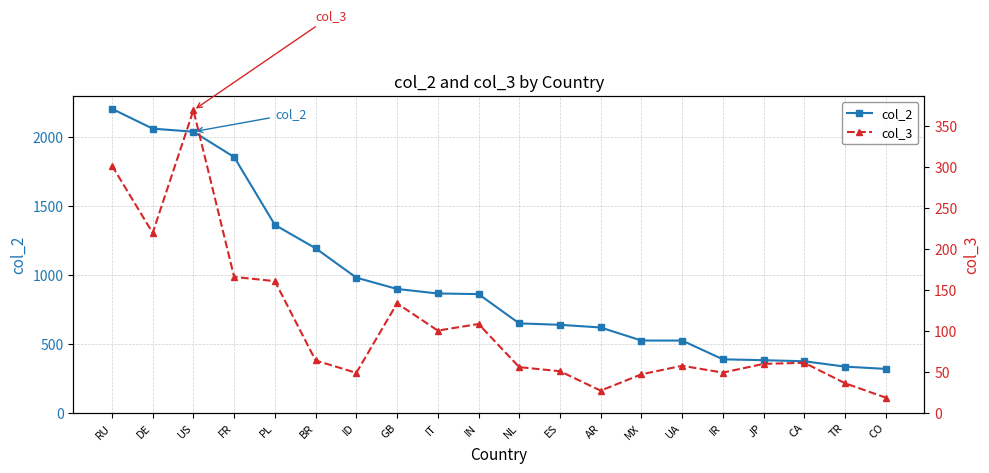

True or false: col_3 and col_2 intersect in this chart.

False